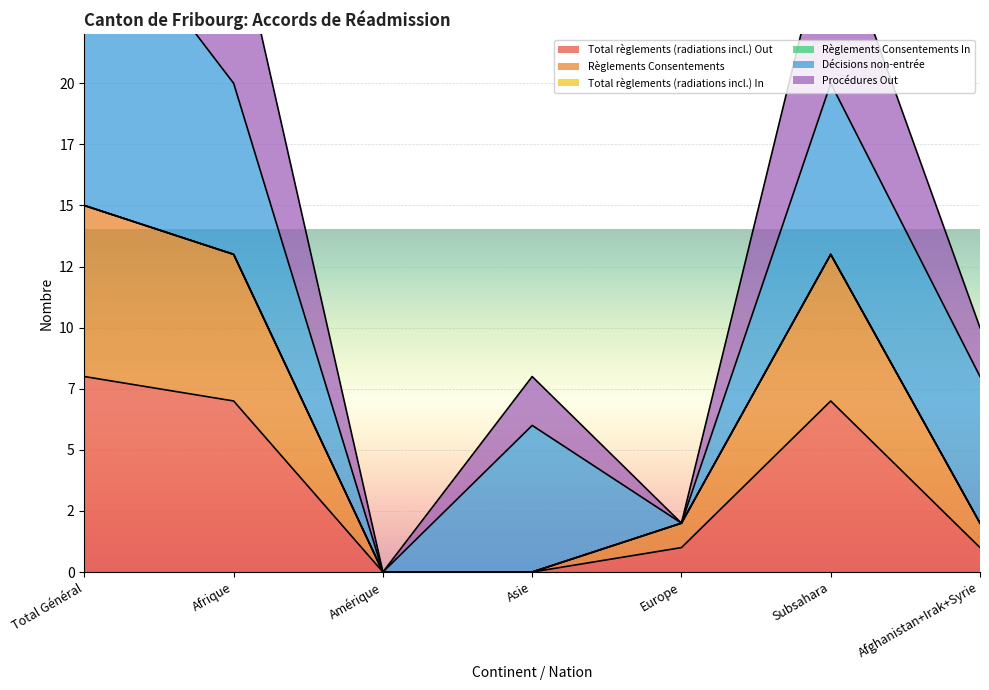

Reading left to right, extract all data points from this chart.

Total règlements (radiations incl.) Out: 8	7	0	0	1	7	1
Règlements Consentements: 15	13	0	0	2	13	2
Procédures Out: 37	27	0	8	2	27	10